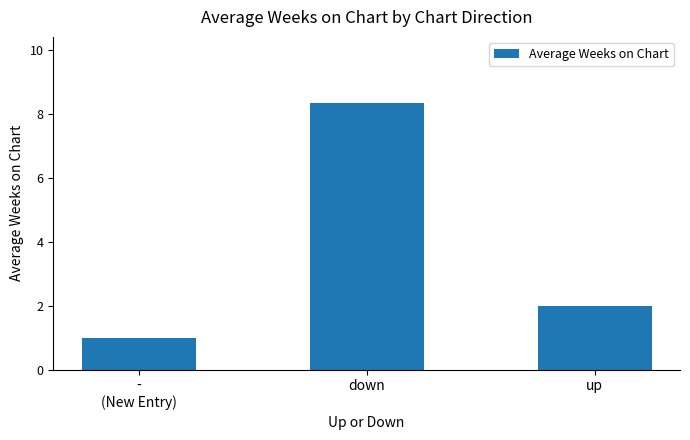

The value at down is 11.0. True or false?

False